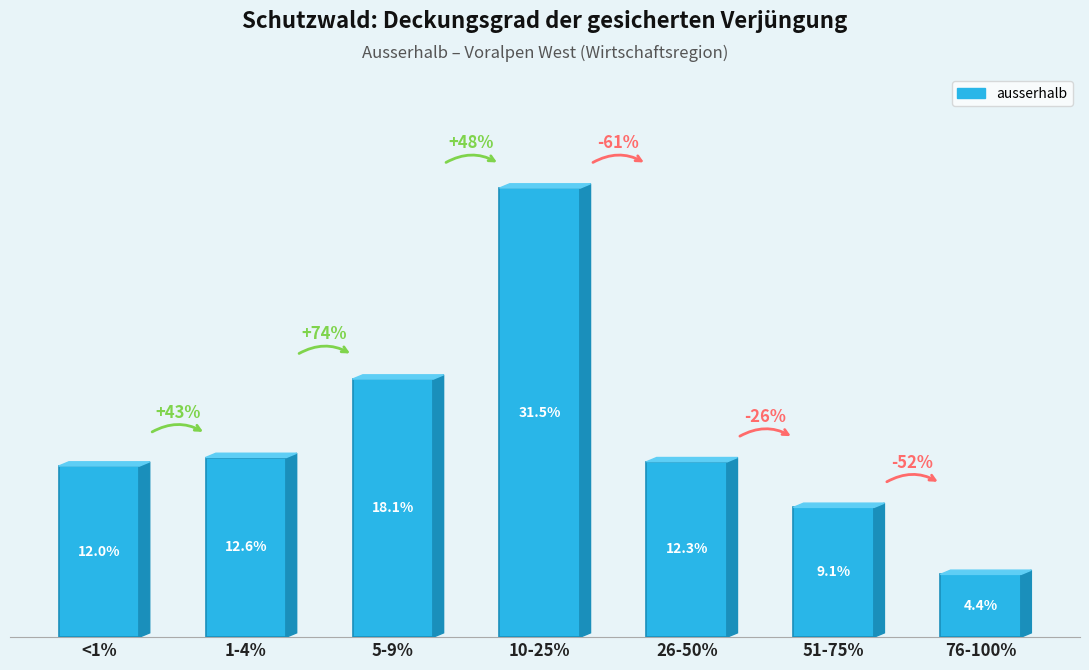

What is the label of the 1st bar from the left?

<1%